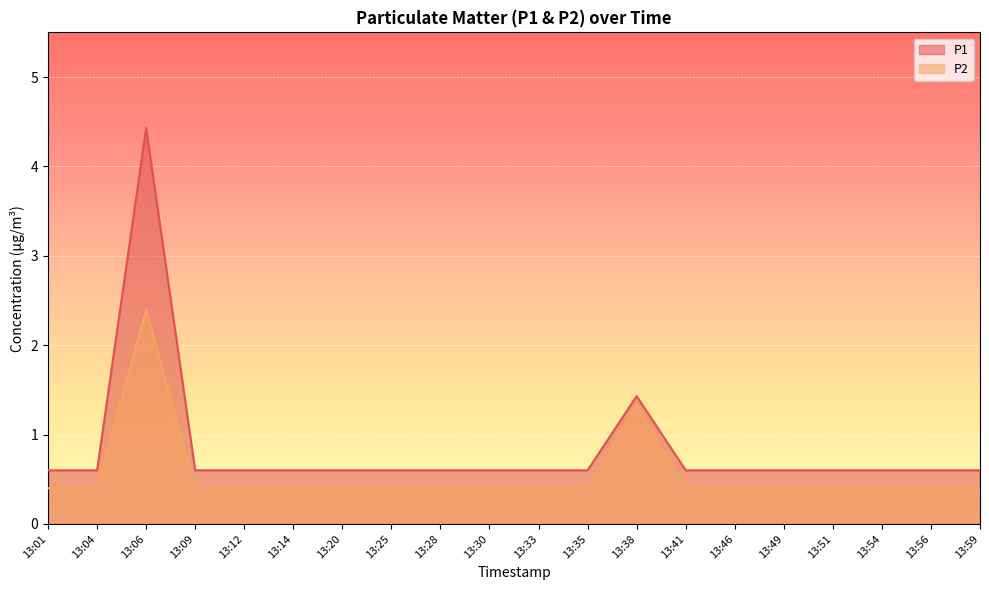

At 13:12, list the series in order from smallest to largest.

P2, P1